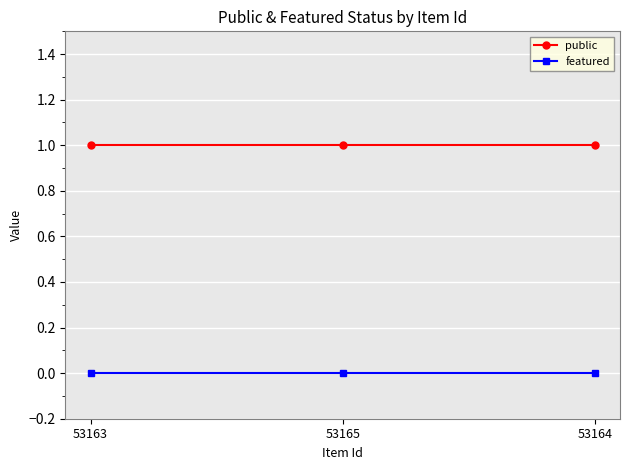

True or false: public has a value of 1 at 53163.

True